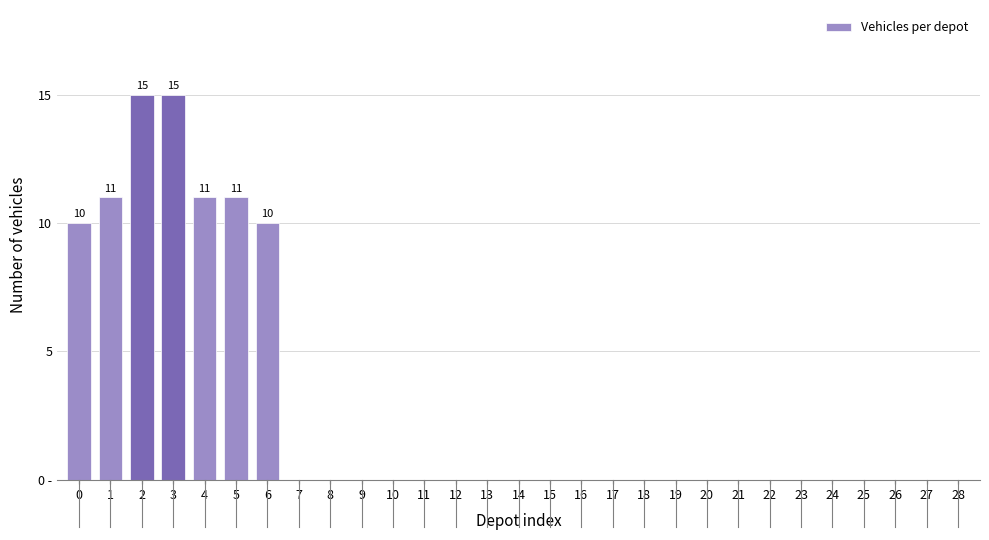

Are the bars horizontal?

No